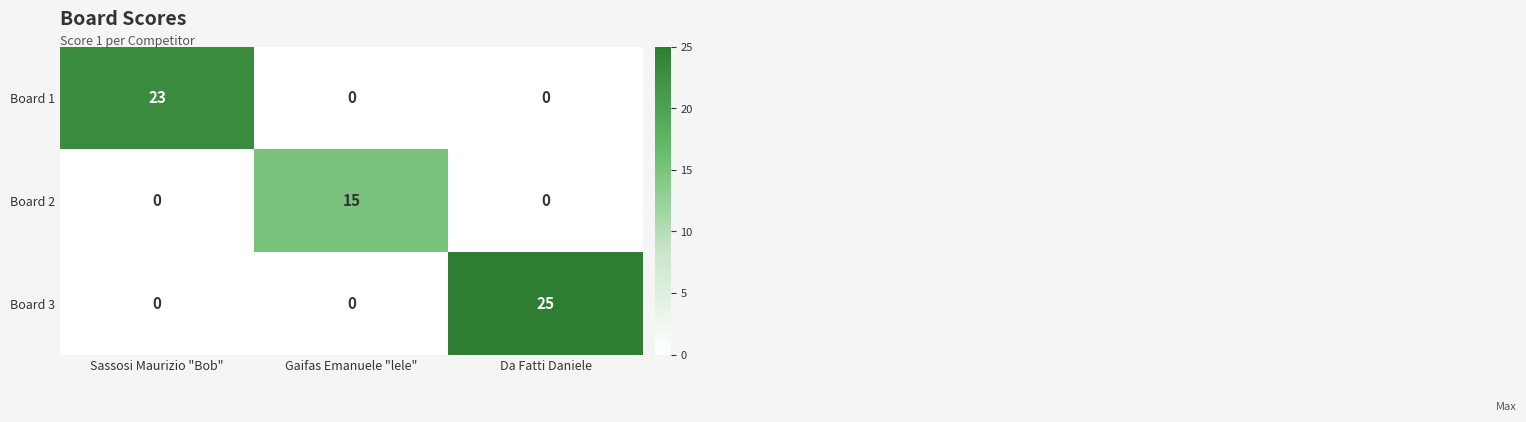

Is it true that Board 3 equals 0 at Sassosi Maurizio "Bob"?

True